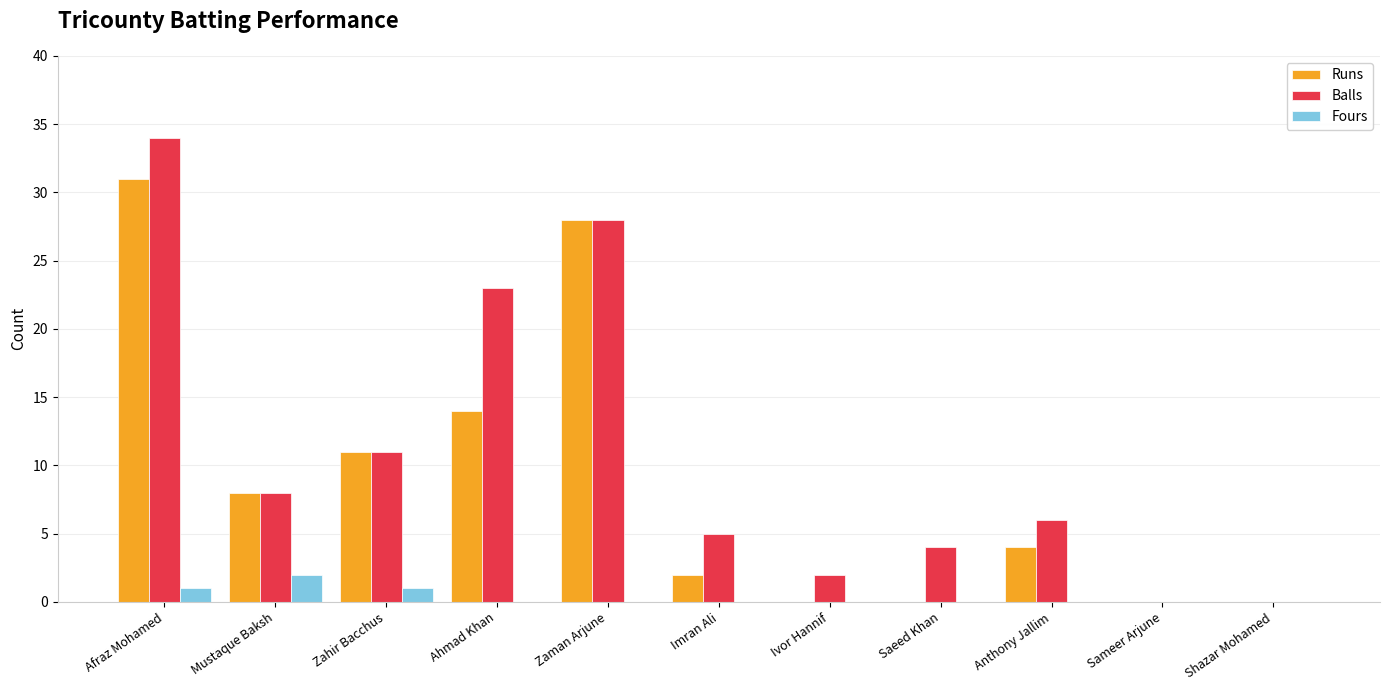

Which series changed the most between Afraz Mohamed and Mustaque Baksh?

Balls